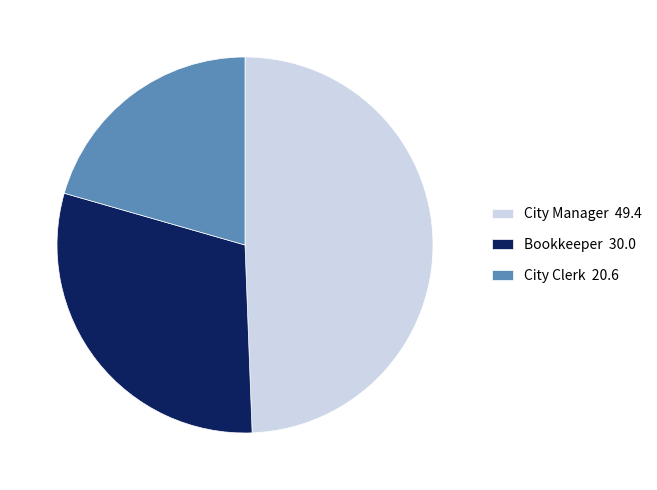

Which has a higher value, Bookkeeper or City Manager?

City Manager